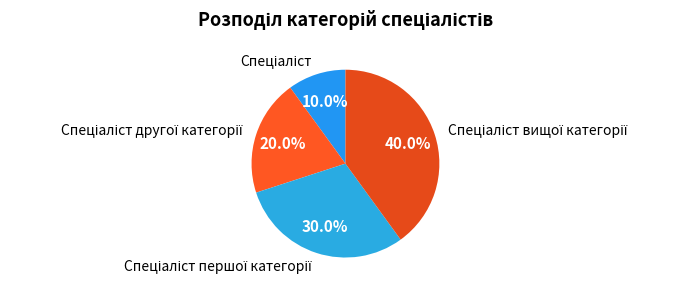

Is there a majority slice in this chart?

No